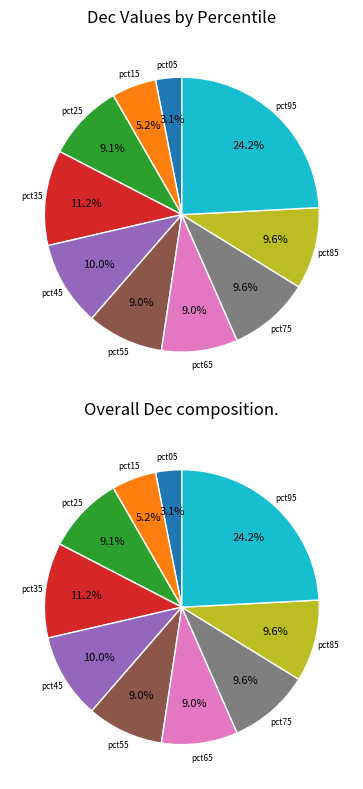

True or false: pct05 accounts for 1% of the total.

False